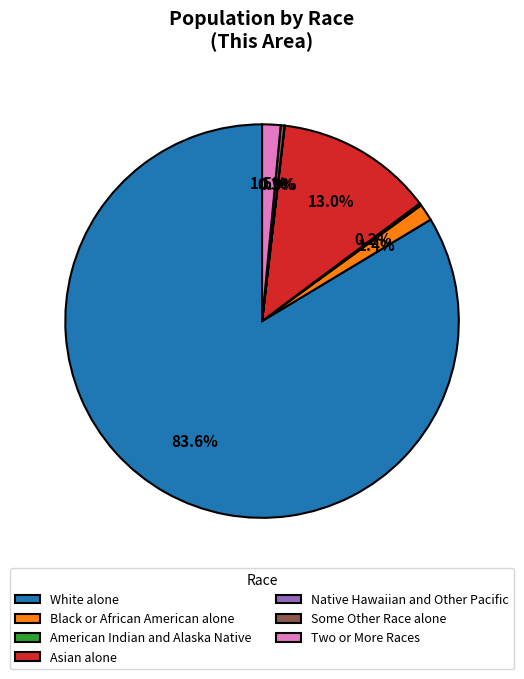

Which category has the biggest portion of the pie?

White alone